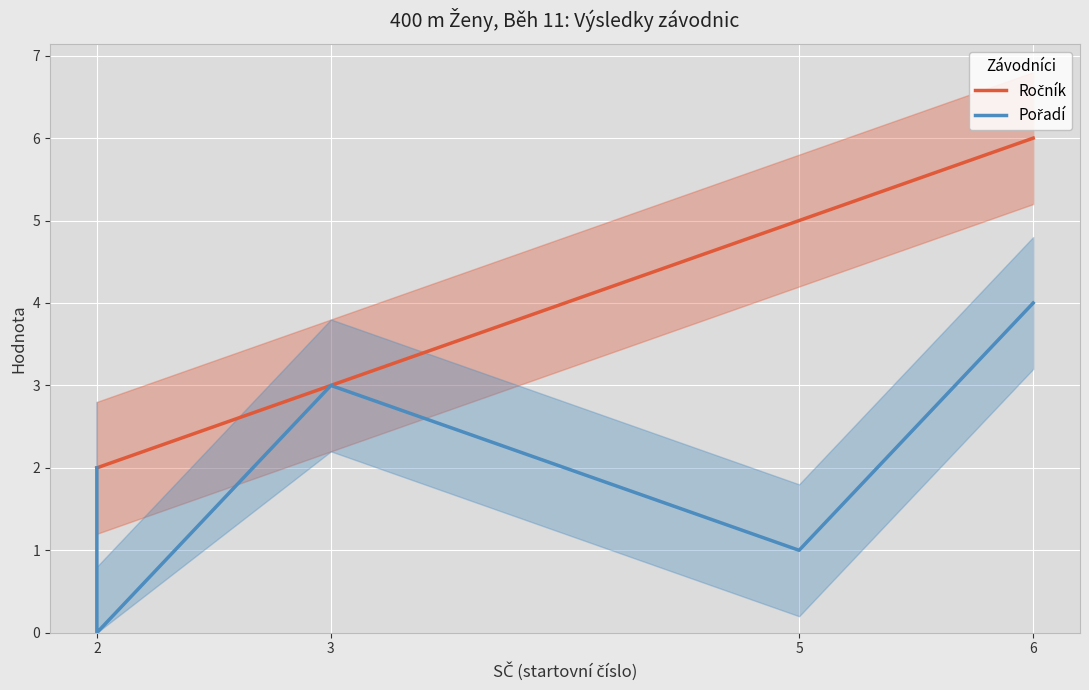

Where is Ročník nearest to the value 4?

3